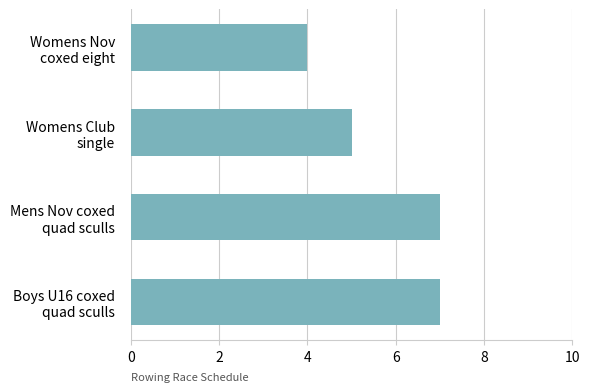

What is the sum of all values?

23